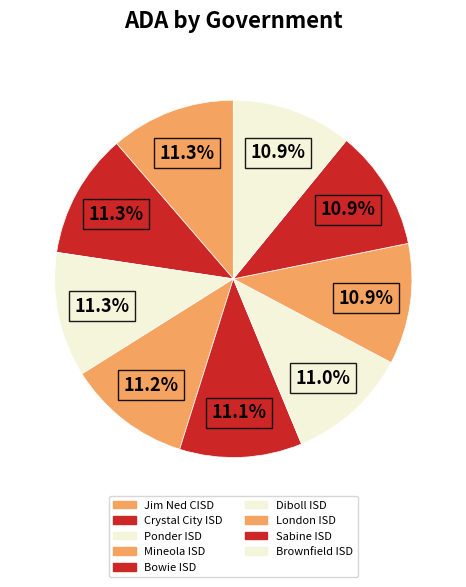

To the nearest percent, what portion does London ISD represent?

11%